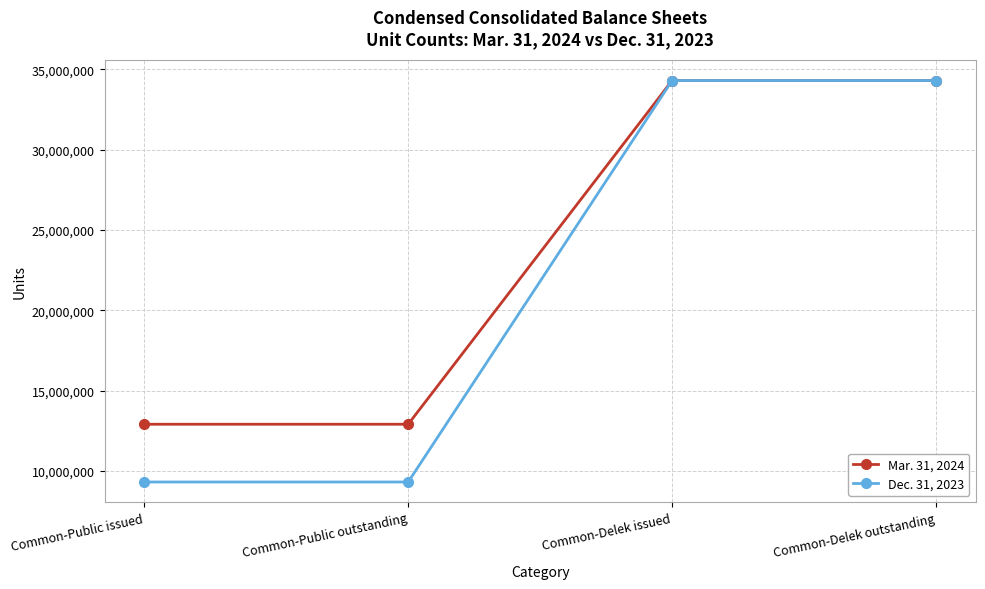

Which series has the largest range (max minus min)?

Dec. 31, 2023